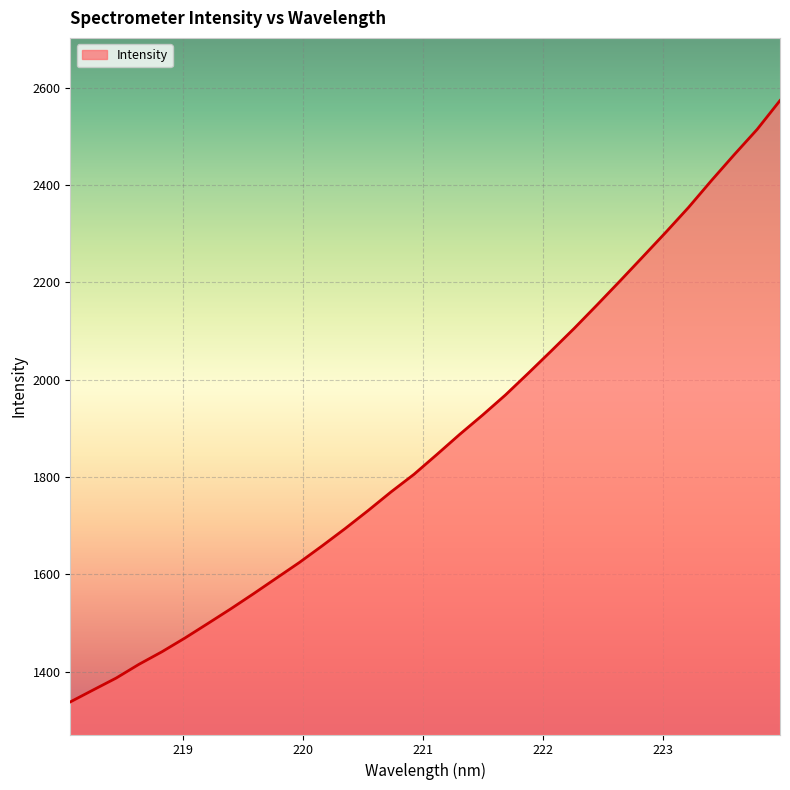

Reading left to right, list all the values displayed in this chart.

1338.2	1362.8	1387.2	1415.6	1441.3	1469.4	1499.2	1529.3	1560.6	1592.7	1624.7	1659.1	1694.5	1731.4	1769.6	1805.7	1846.4	1887.8	1927.5	1968.8	2013.6	2059.2	2105.4	2153.6	2202.7	2252.5	2302.6	2354.0	2409.1	2462.4	2514.3	2573.6